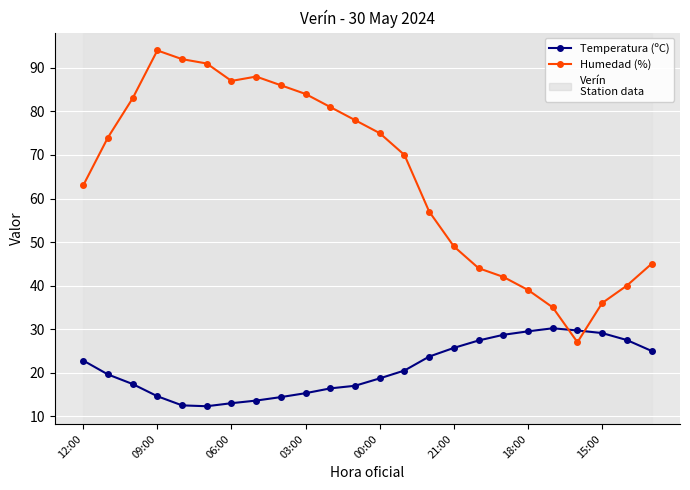

True or false: Temperatura (ºC) and Humedad (%) intersect in this chart.

True